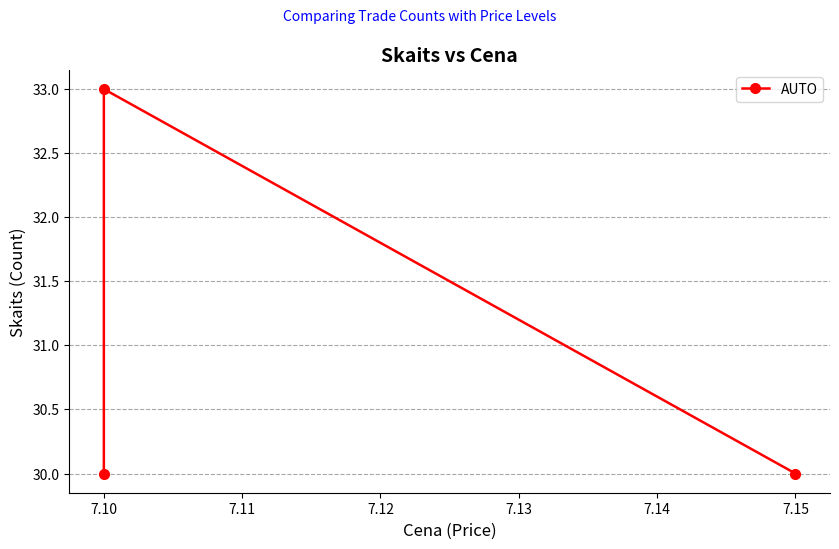

Which has a higher value, 7.10 or 7.10?

7.10